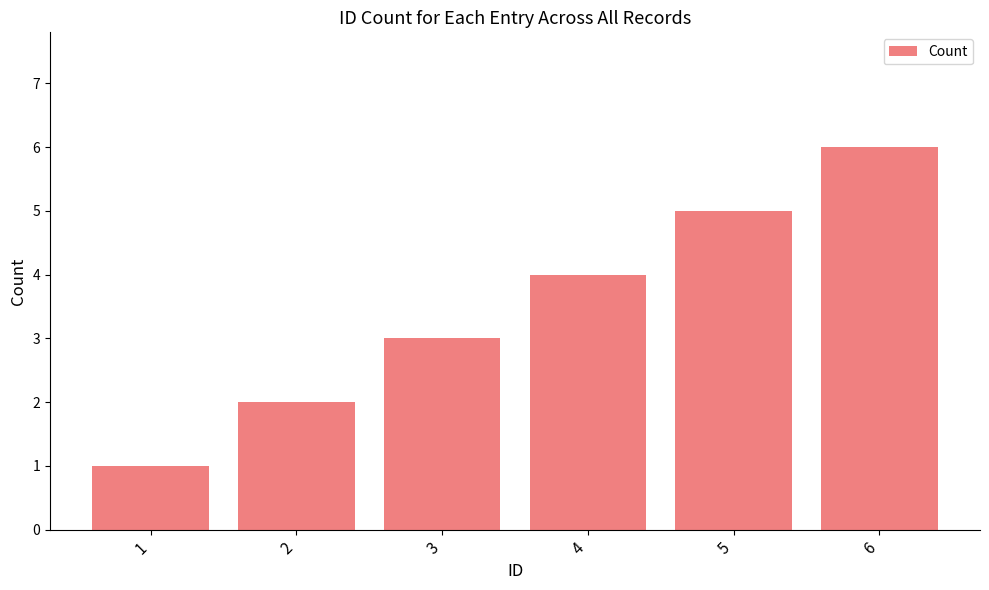

List the labels in order of value, largest first.

6, 5, 4, 3, 2, 1